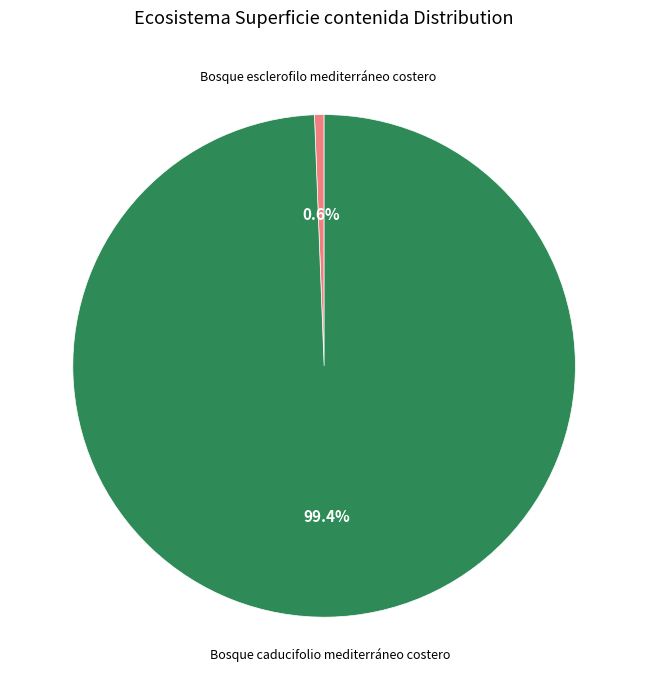

Which slice is the smallest?

Bosque esclerofilo mediterráneo costero